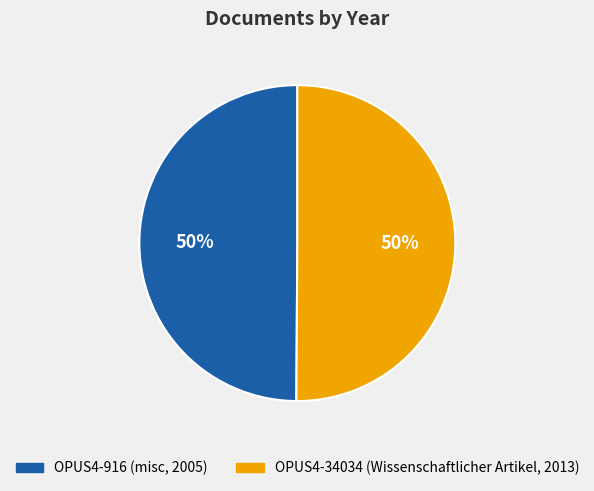

How many segments does this pie chart have?

2